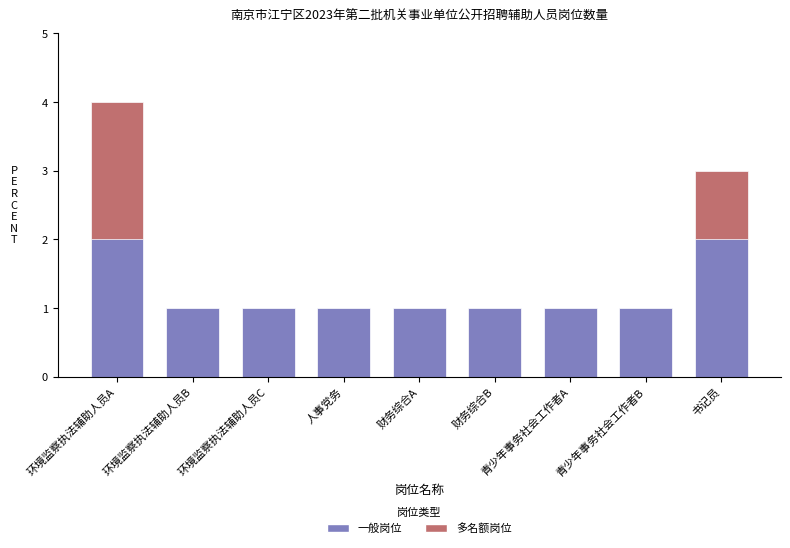

Which has a higher value, 青少年事务社会工作者B or 环境监察执法辅助人员B?

青少年事务社会工作者B